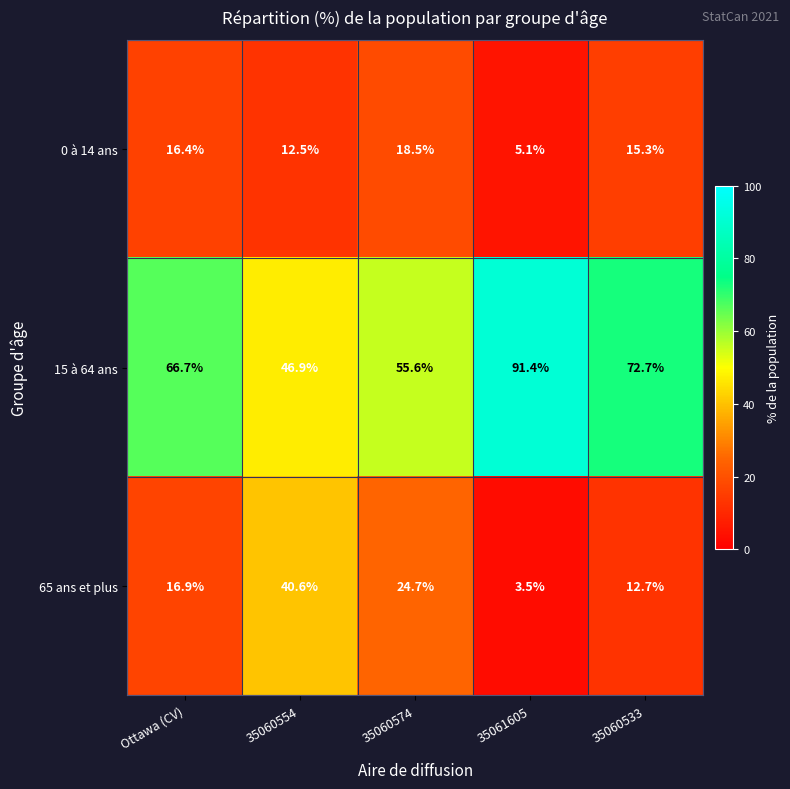

At which category is the sum across all series the highest?

35060533